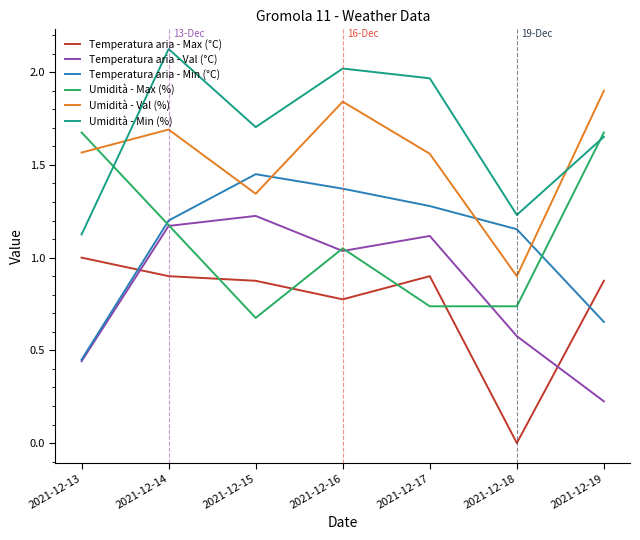

Which category has the highest value in the Umidità - Min (%) series?

2021-12-14